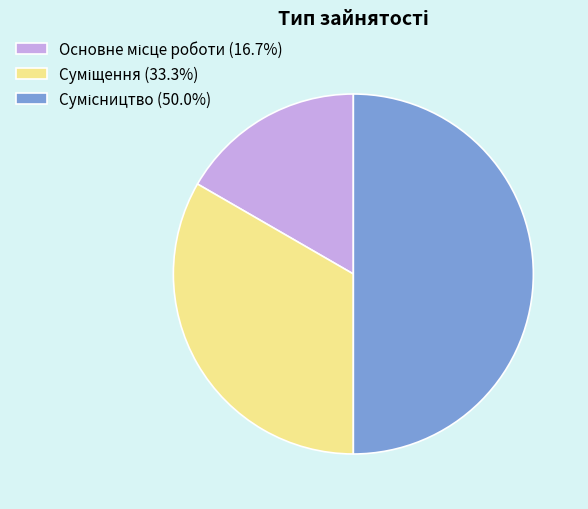

Count the number of slices in the pie.

3